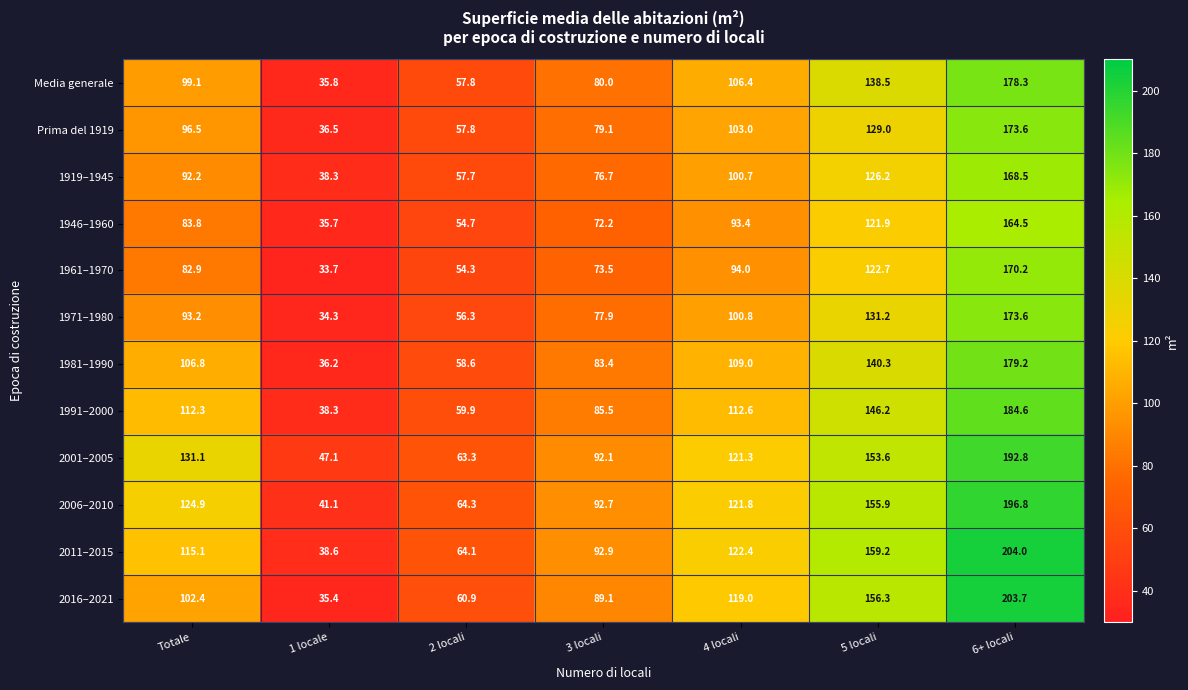

The value of 1961–1970 at 4 locali is 94.0. True or false?

True